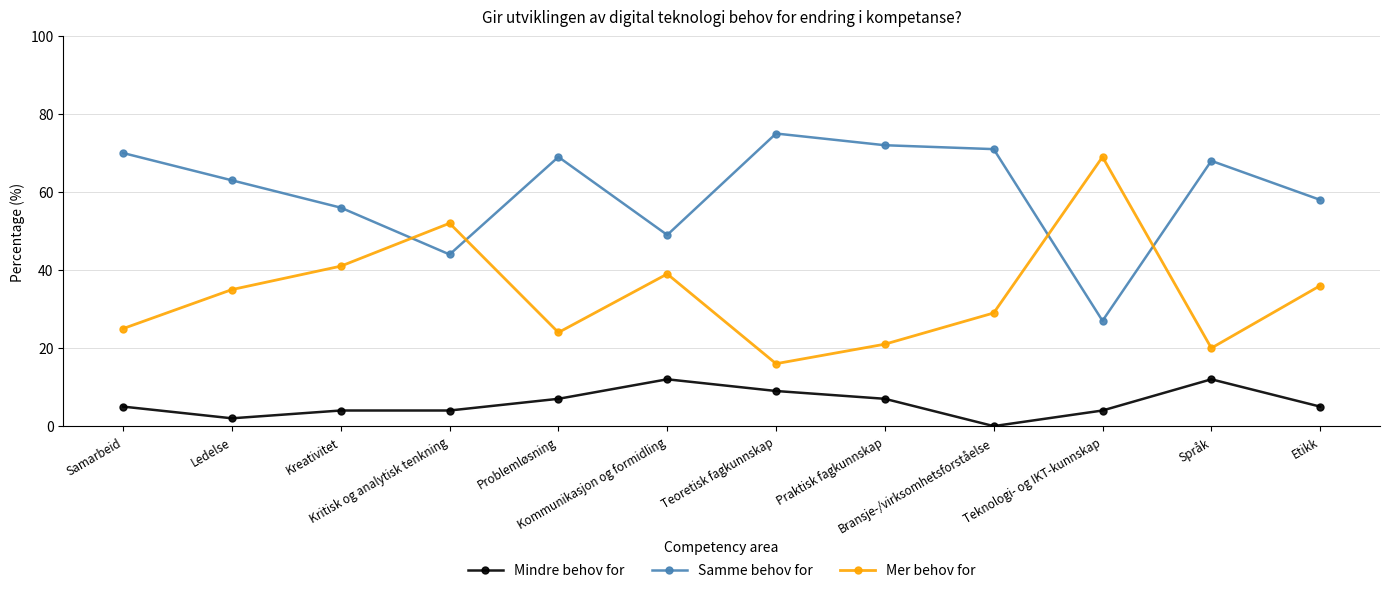

Which series has the largest total across all categories?

Samme behov for